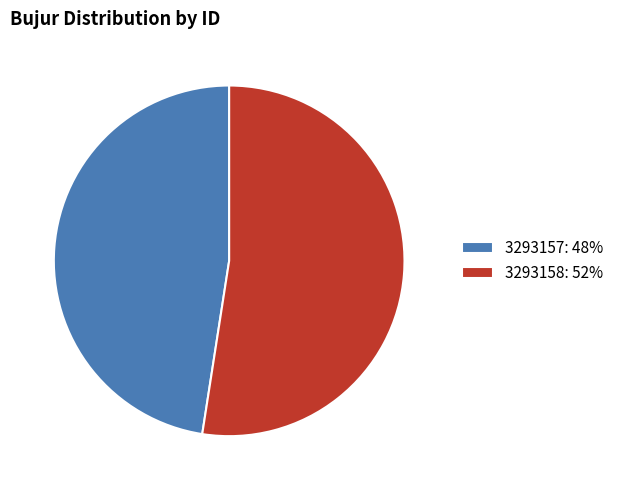

Approximately how many times larger is the value at 3293157 compared to 3293158?

0.9